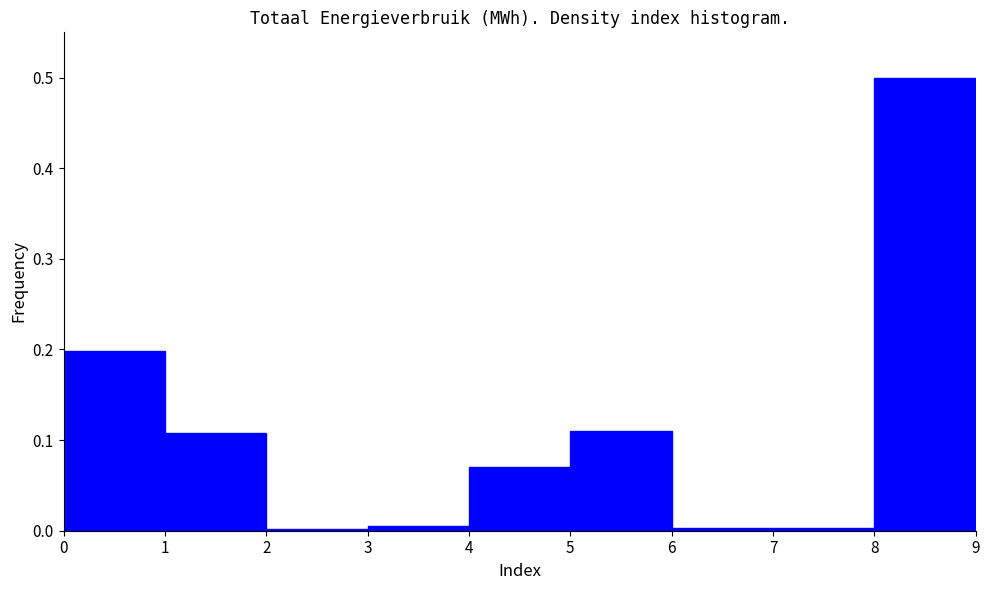

Reading left to right, list every bar in this chart as the range it spans on the x-axis followed by its height. The values are not printed on the chart, so give them approximately, as read against the axis.

0 to 1: 0.20
1 to 2: 0.11
2 to 3: under 0.01
3 to 4: under 0.01
4 to 5: 0.07
5 to 6: 0.11
6 to 7: under 0.01
7 to 8: under 0.01
8 to 9: 0.50